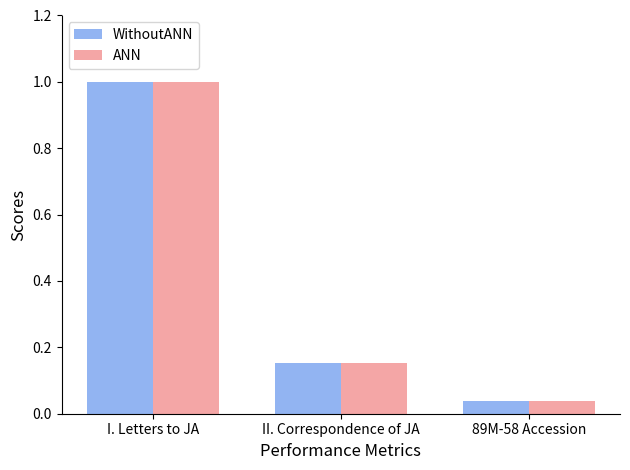

Read the WithoutANN value at I. Letters to JA.

1.0